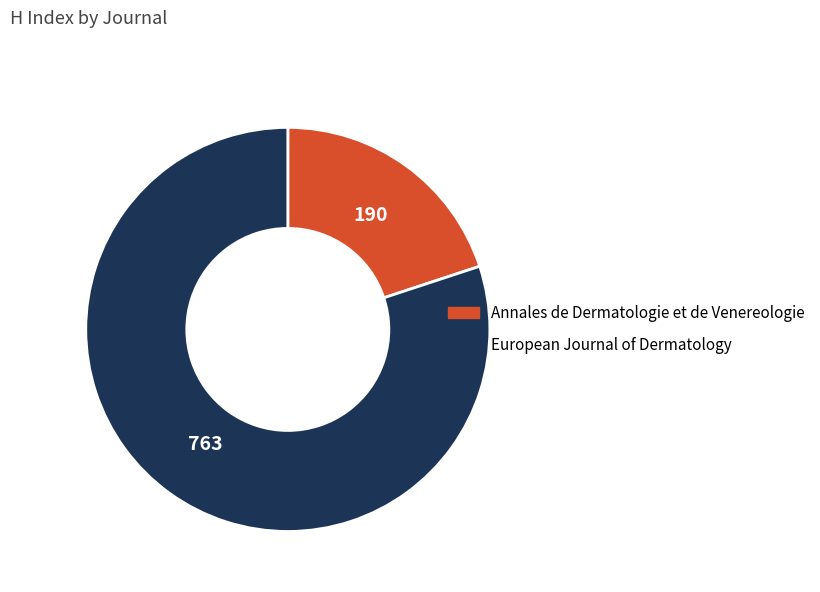

Which category has the smallest portion of the pie?

Annales de Dermatologie et de Venereologie